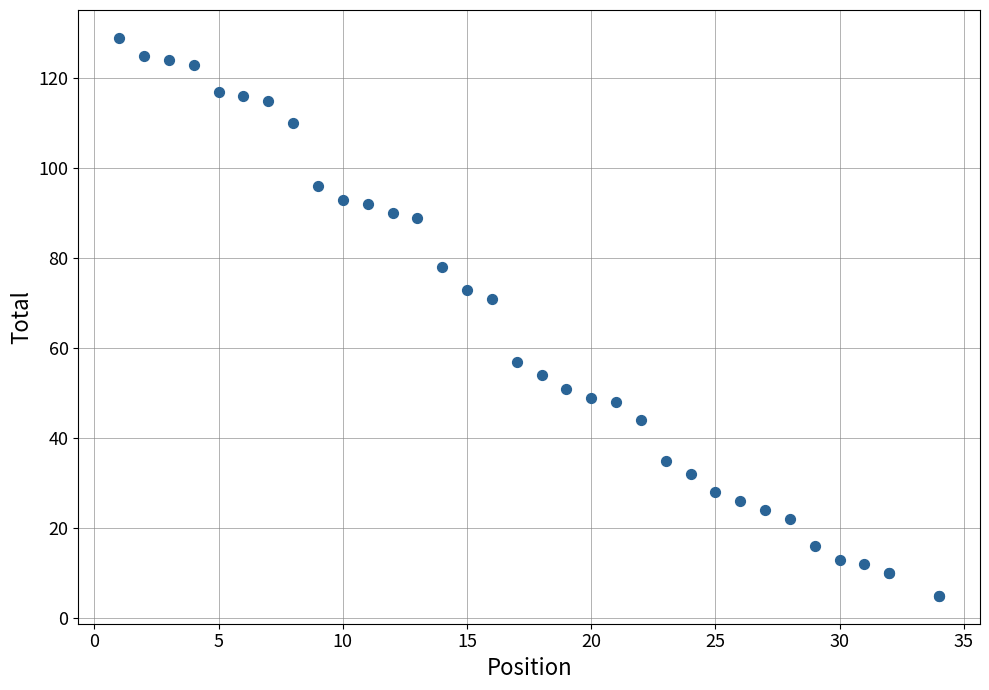

What Y value in the scatter plot is closest to 67?

71